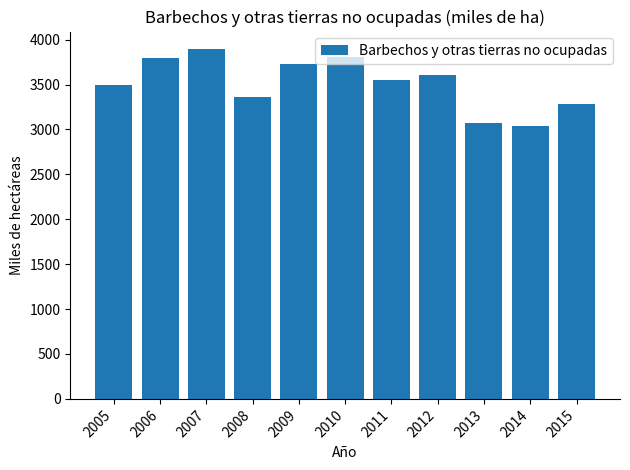

Which has a higher value, 2013 or 2012?

2012